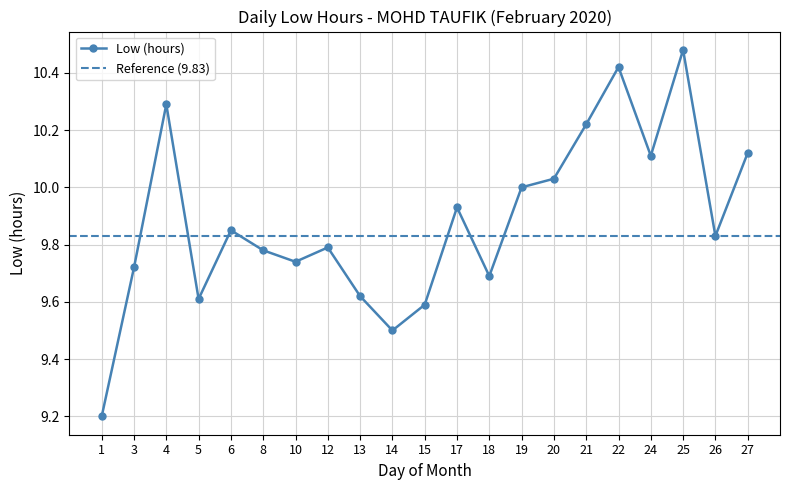

What is the approximate value at 24?

10.1